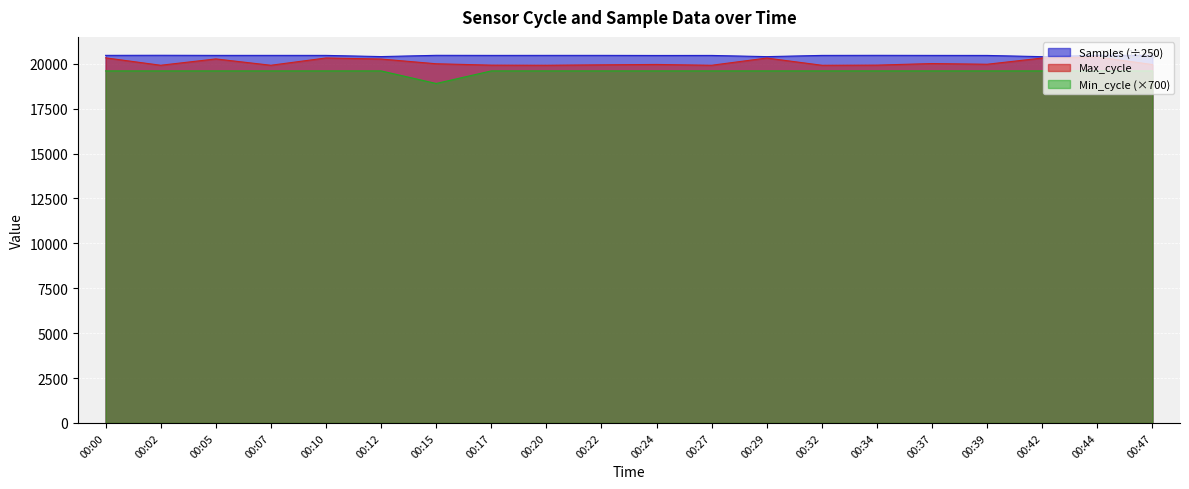

Reading left to right, list all the values displayed in this chart.

Samples: 20466.2	20470.5	20464.5	20464.9	20464.1	20397.9	20468.1	20463.6	20465.1	20465.1	20459.8	20462.0	20395.4	20463.3	20467.3	20463.7	20461.9	20393.3	20466.8	20466.1
Max_cycle: 20328.0	19915.0	20267.0	19915.0	20321.0	20262.0	19998.0	19922.0	19916.0	19939.0	19959.0	19915.0	20317.0	19915.0	19923.0	20010.0	19971.0	20317.0	20380.0	19954.0
Min_cycle: 19600.0	19600.0	19600.0	19600.0	19600.0	19600.0	18900.0	19600.0	19600.0	19600.0	19600.0	19600.0	19600.0	19600.0	19600.0	19600.0	19600.0	19600.0	19600.0	19600.0